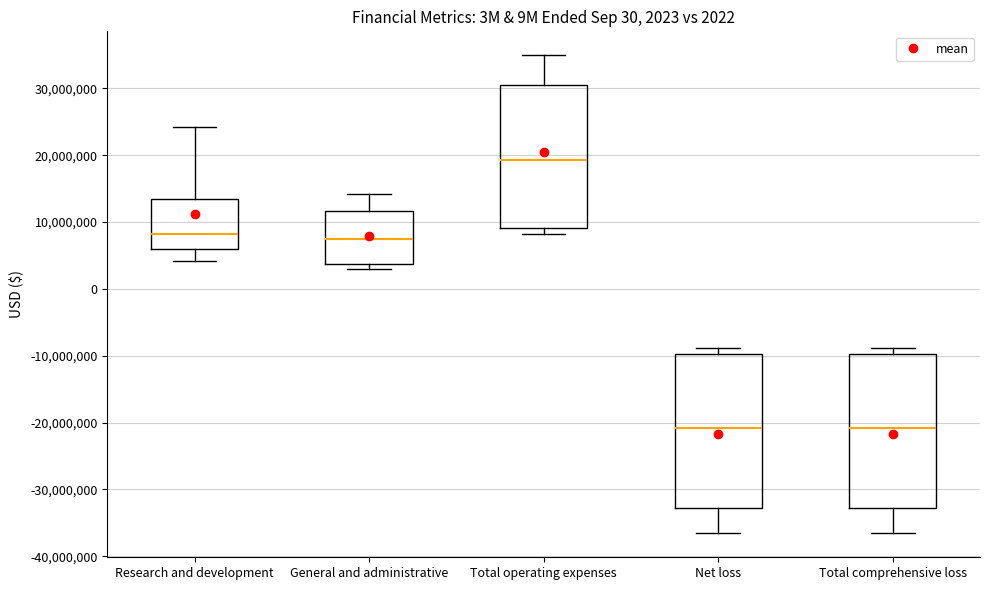

Where is the upper edge of the box for Total operating expenses on the y-axis? The values are not printed on the chart, so give them approximately, as read against the axis.

31000000